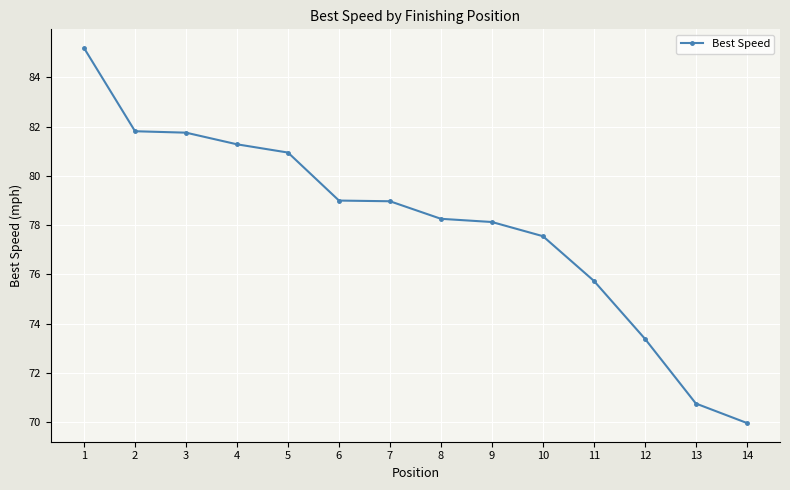

What is the sum of all values?

1092.7